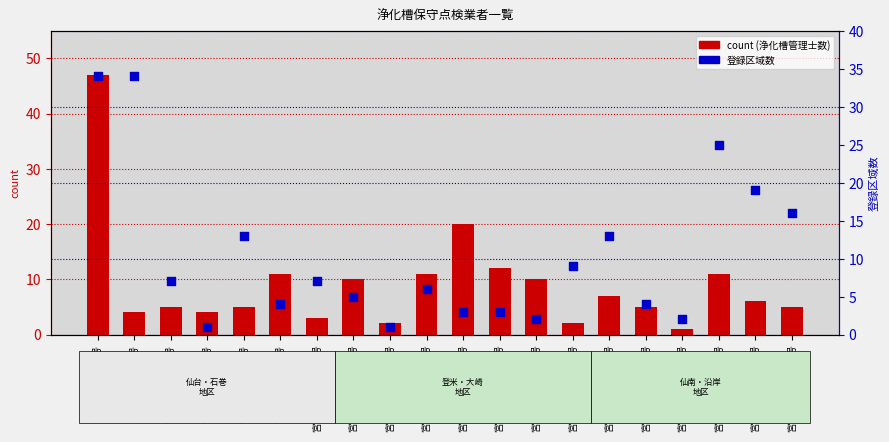

What are all the series names shown in the legend?

count, 登録区域数